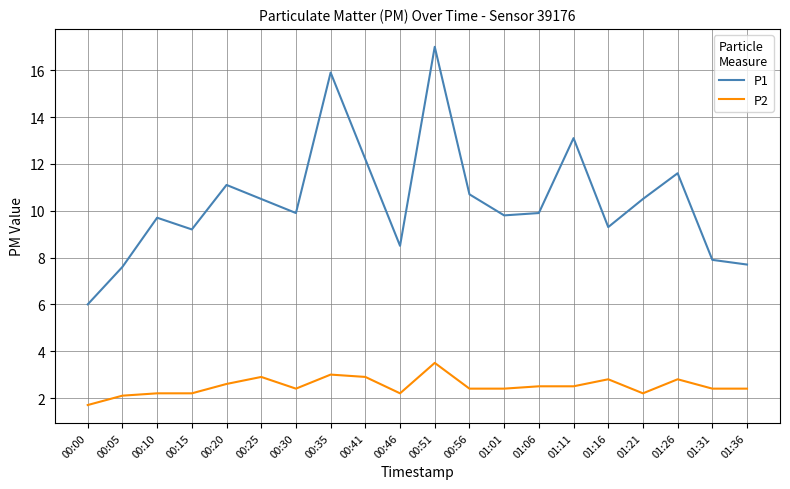

What is the average value of the P1 series?

10.4